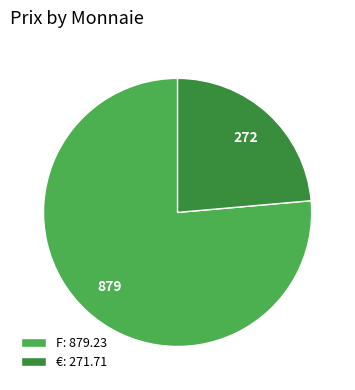

What is the largest slice in the pie chart?

F: 879.23